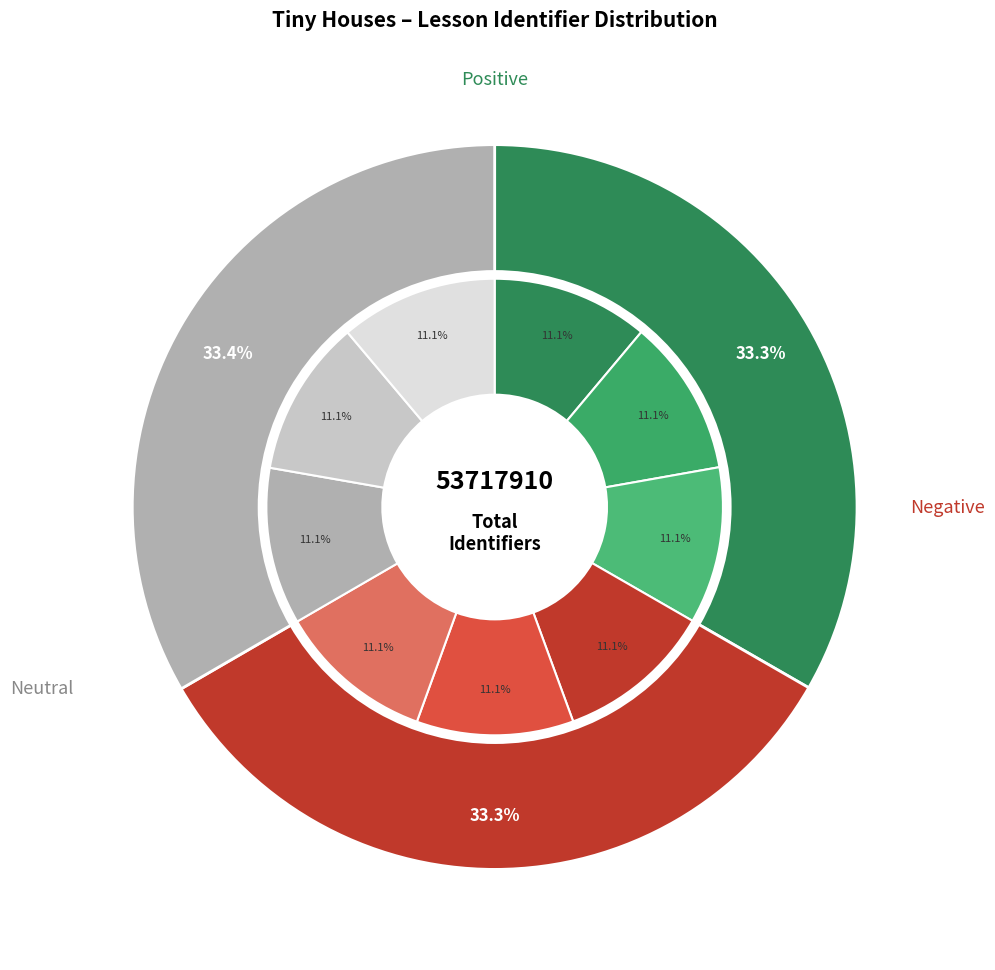

To the nearest percent, what portion does Les 2 Het past er allemaal in. represent?

11%